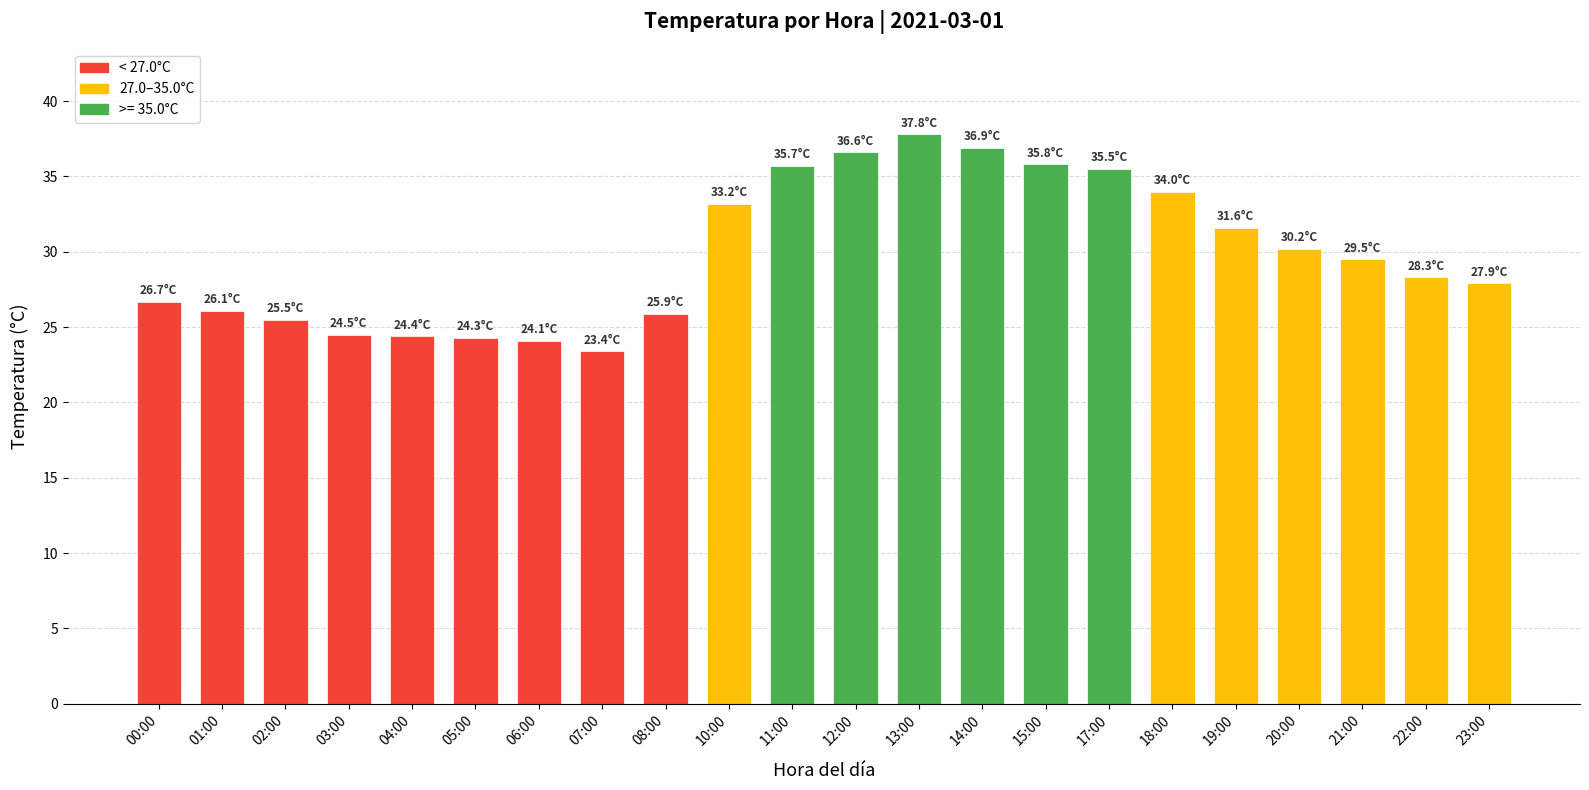

What is the difference between the second highest and minimum values?

13.5